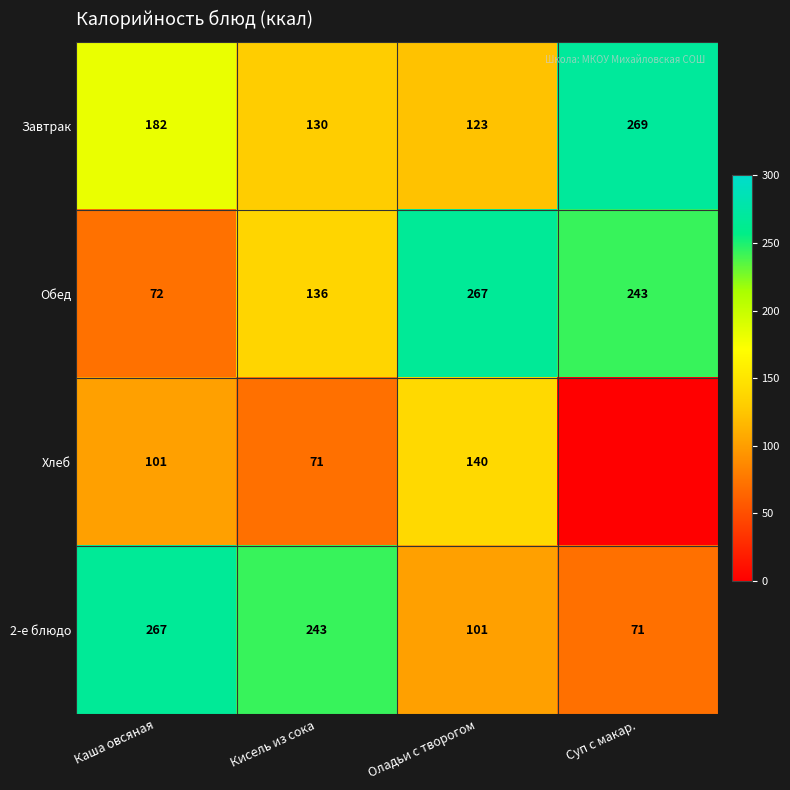

Which category has the highest value in the 2-е блюдо series?

Каша овсяная